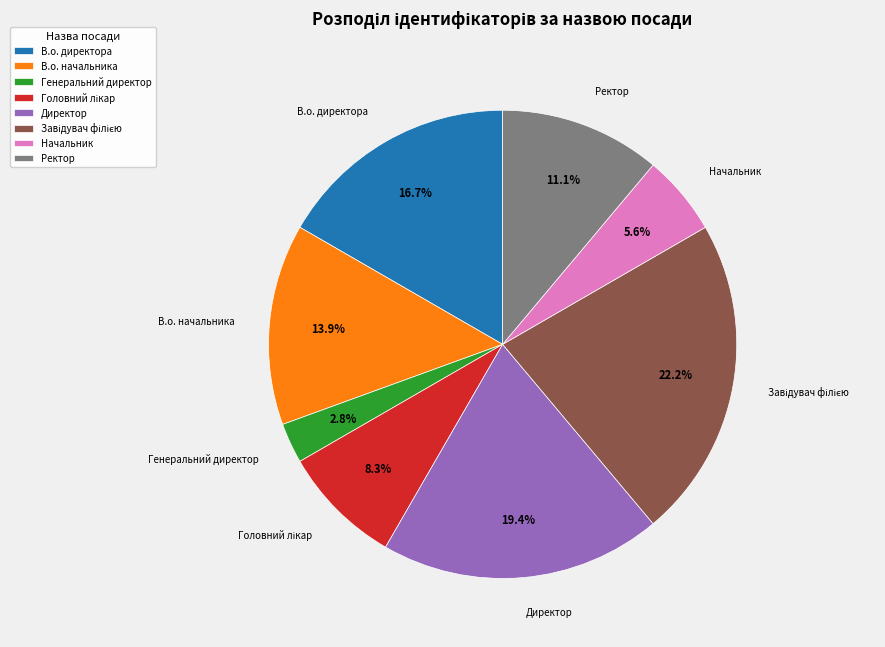

Does Генеральний директор represent more than half of the total?

No